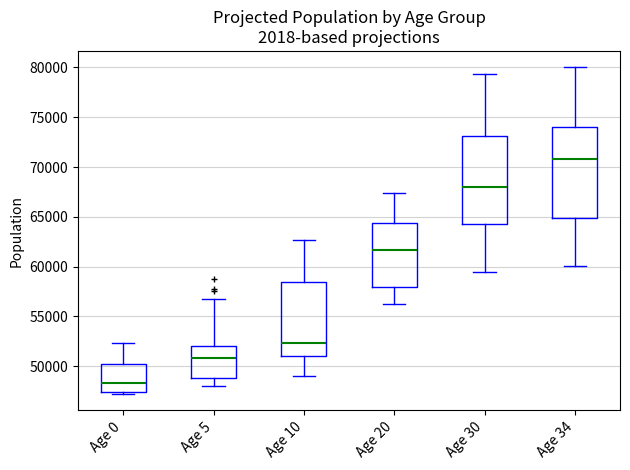

Reading left to right, transcribe this box plot: for each box, give where its median line is, the range the box spans, and where its two whiskers end, as read against the y-axis. The values are not printed on the chart, so give them approximately, as read against the axis.

Age 0: median 48500, box 47500 to 50000, whiskers 47000 to 52500
Age 5: median 51000, box 49000 to 52000, whiskers 48000 to 56500
Age 10: median 52500, box 51000 to 58500, whiskers 49000 to 62500
Age 20: median 61500, box 58000 to 64500, whiskers 56000 to 67500
Age 30: median 68000, box 64500 to 73000, whiskers 59500 to 79500
Age 34: median 71000, box 65000 to 74000, whiskers 60000 to 80000